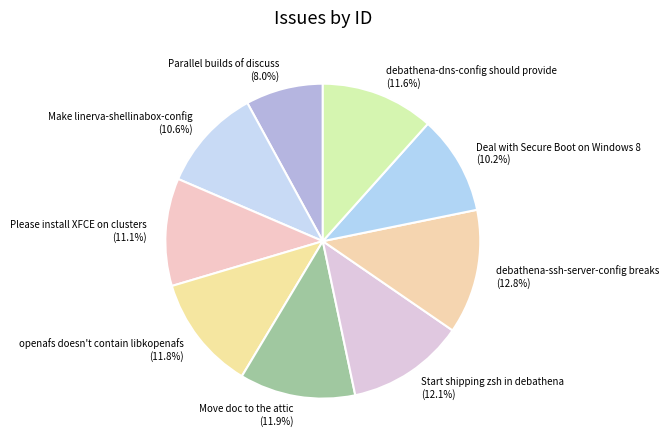

What percentage is the openafs doesn't contain libkopenafs slice, to the nearest percent?

12%